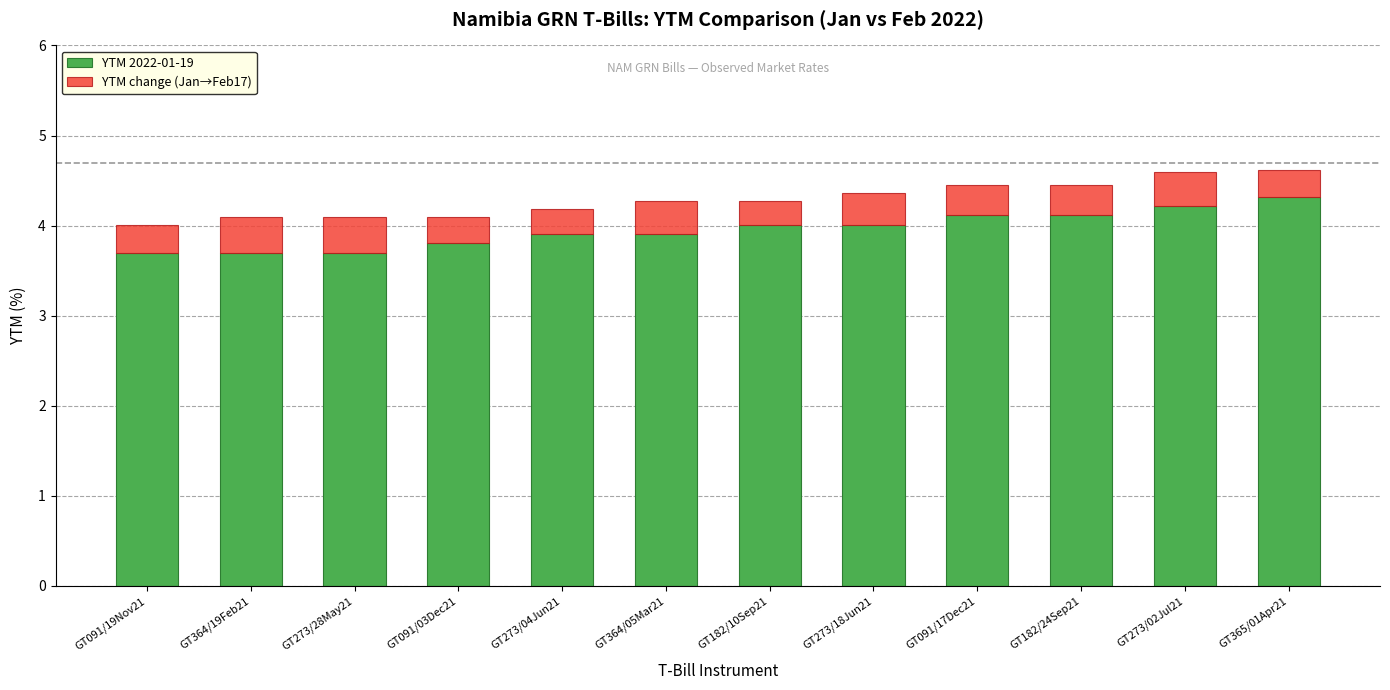

Reading right to left, list the values for the YTM 2022-01-19 series.

4.3	4.2	4.1	4.1	4.0	4.0	3.9	3.9	3.8	3.7	3.7	3.7